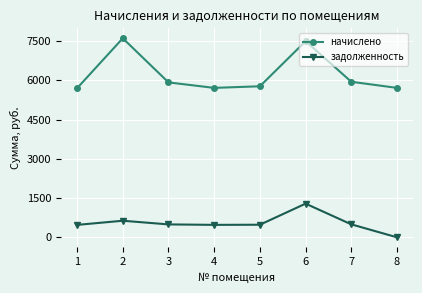

List the series in order of their peak value, lowest first.

задолженность, начислено